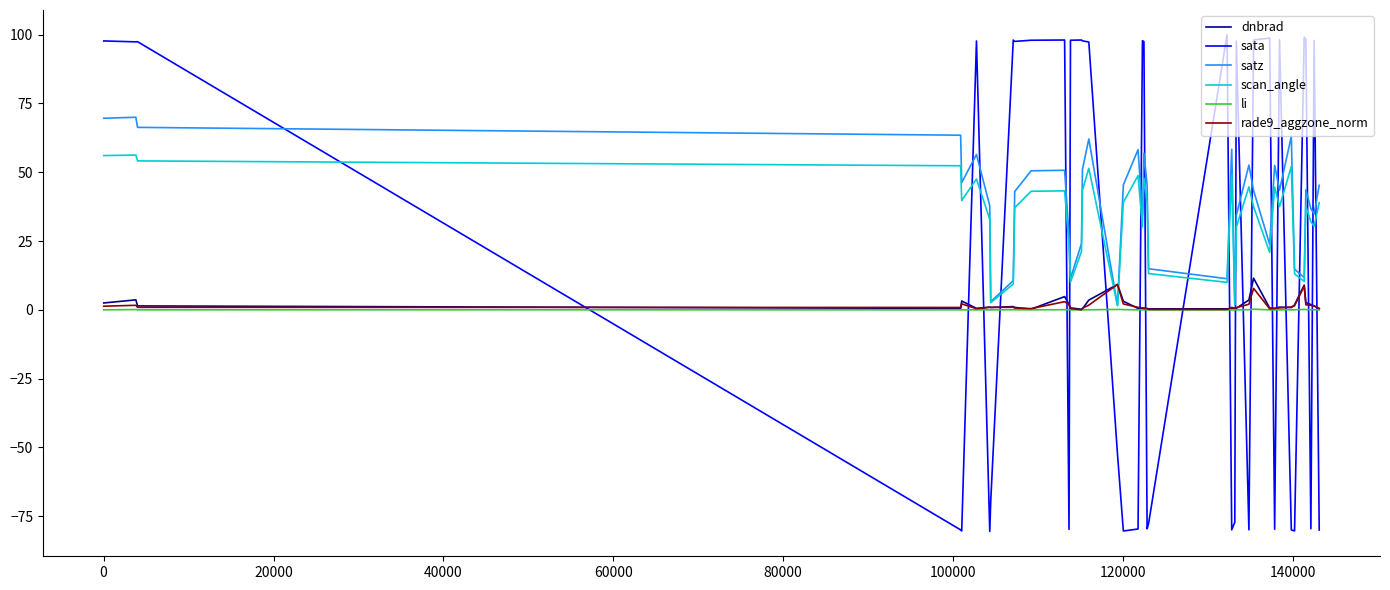

What is the difference between the maximum and minimum values in the sata series?

180.5